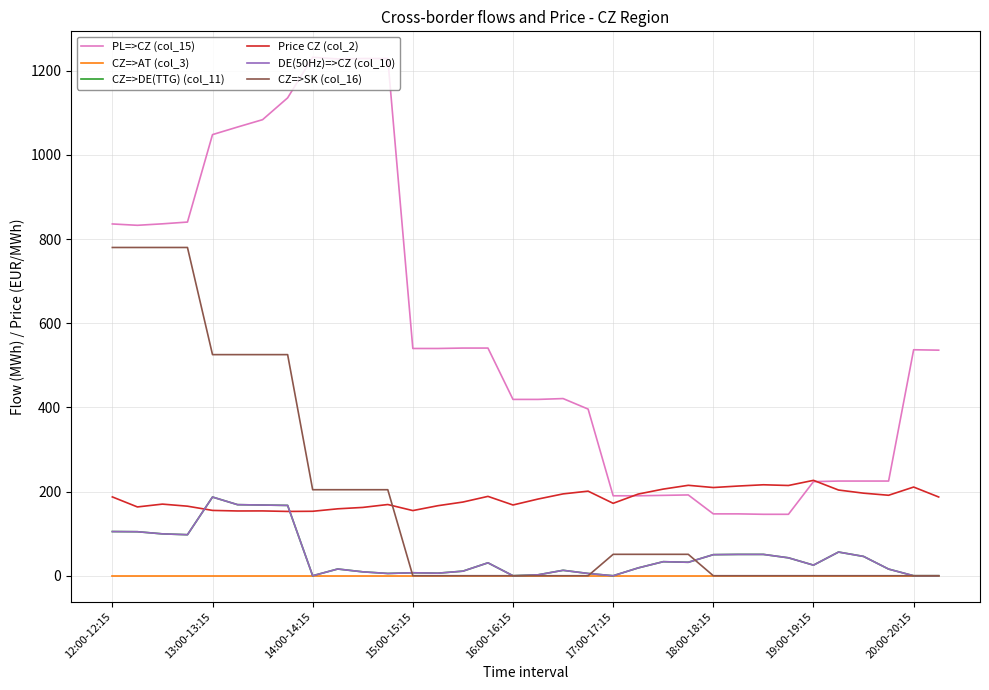

Does the chart display data point markers on the line(s)?

No